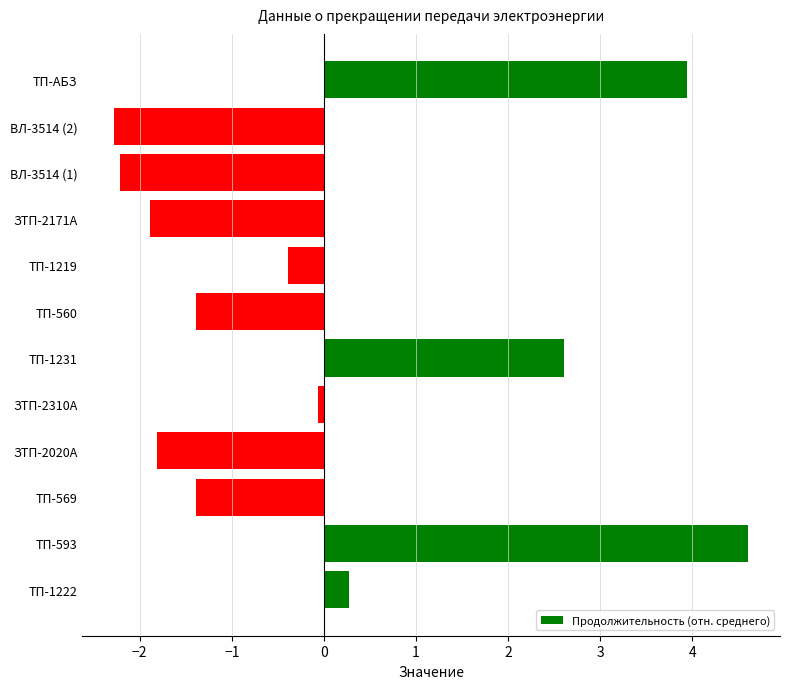

What is the difference between the maximum and minimum values?

6.9